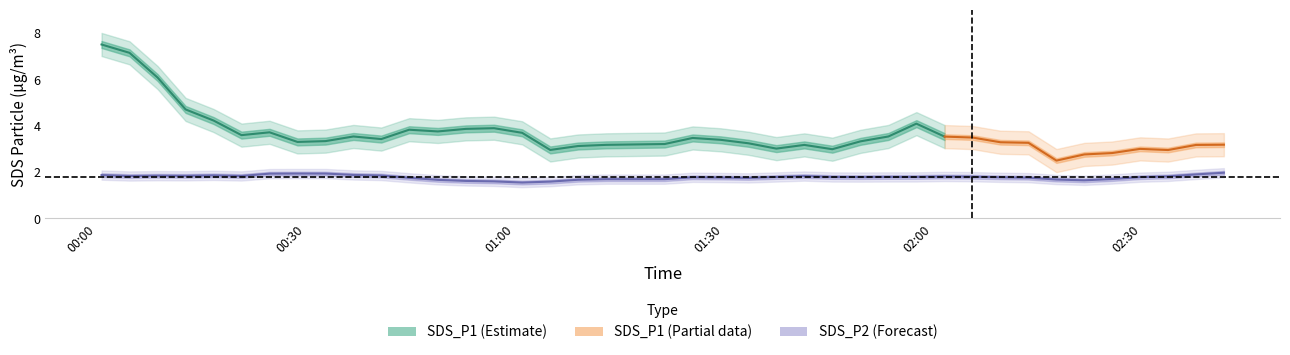

What is the average value of the SDS_P1_lower series?

3.7